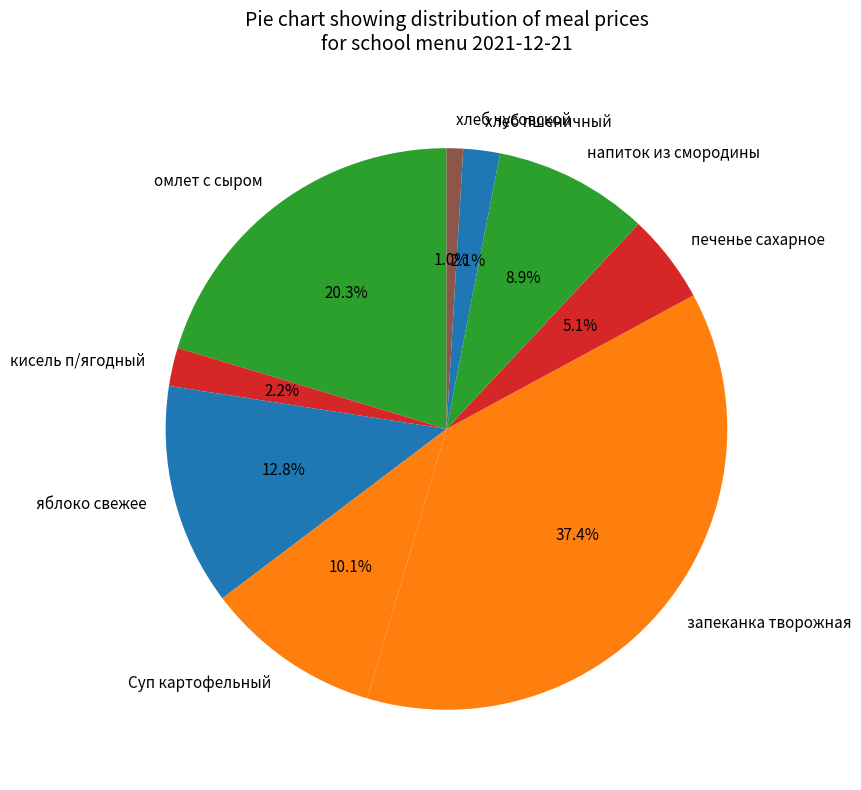

To the nearest percent, what percentage of the pie is хлеб пшеничный?

2%